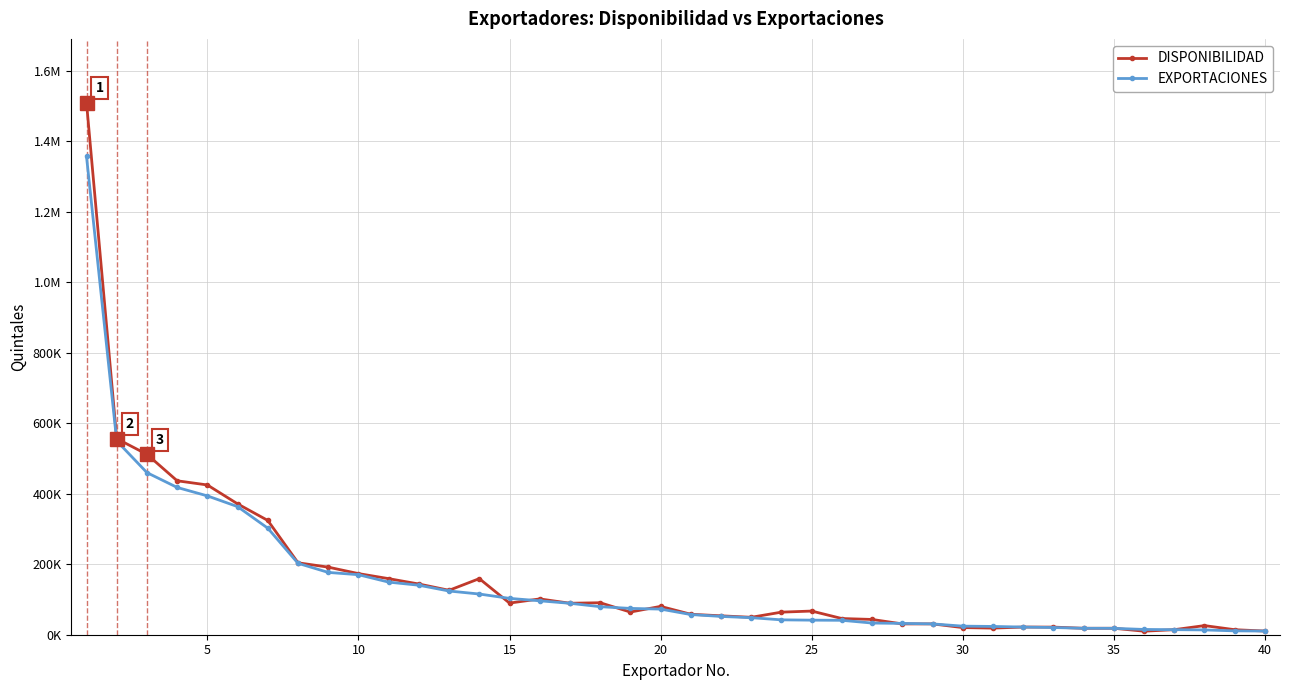

At which label is DISPONIBILIDAD closest to 759519?

5